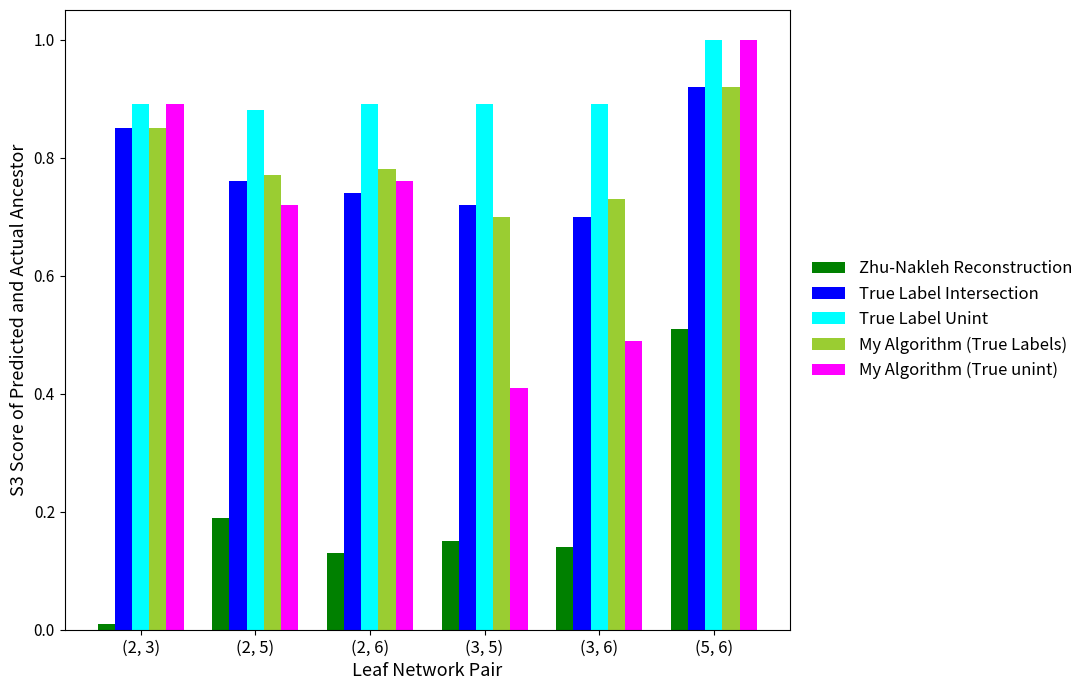

At how many categories does at least one series exceed 0?

6